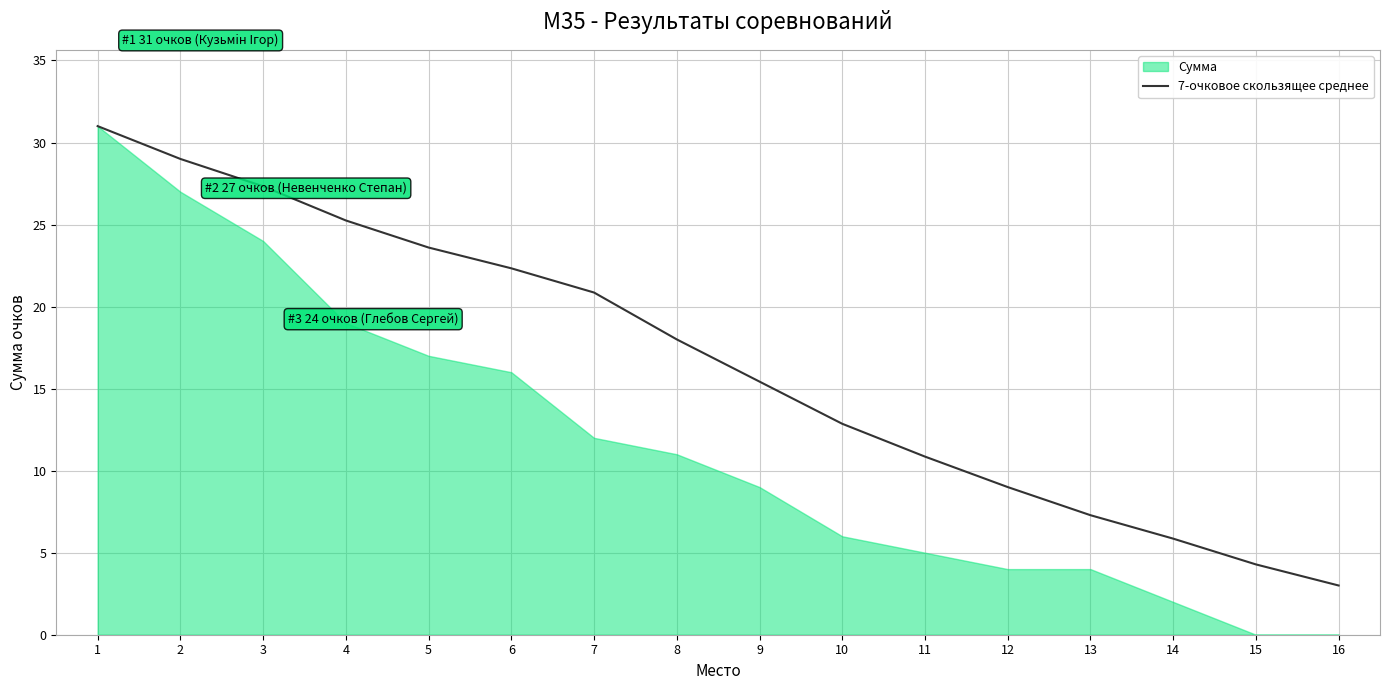

True or false: the data shows 45.3 at 3.

False